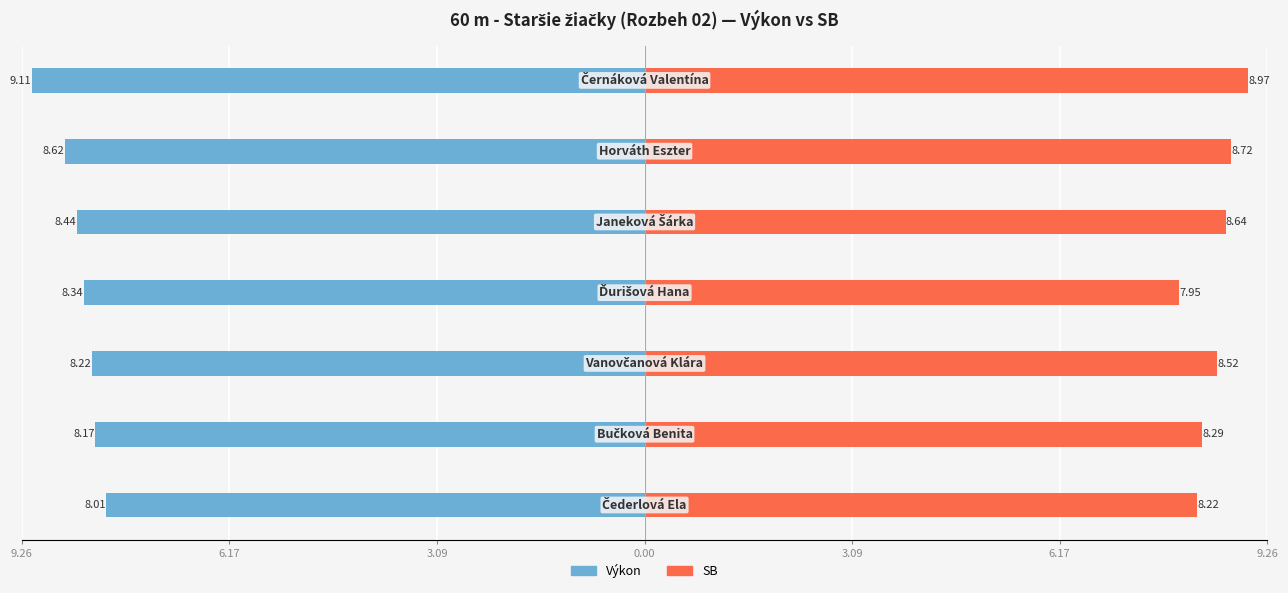

Reading left to right, transcribe all the data shown in this chart.

Výkon: 9.26=-8.0	6.17=-8.2	3.09=-8.2	0.00=-8.3	3.09=-8.4	6.17=-8.6	9.26=-9.1
SB: 9.26=8.2	6.17=8.3	3.09=8.5	0.00=8.0	3.09=8.6	6.17=8.7	9.26=9.0